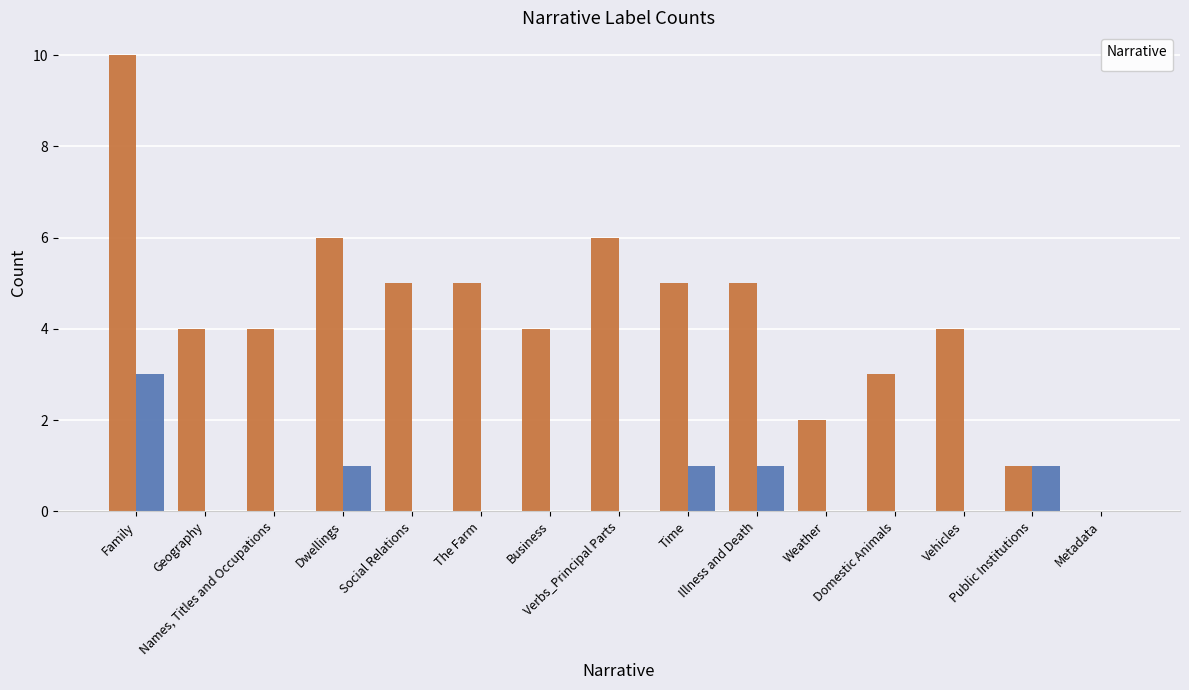

What are all the series names shown in the legend?

_Q, _N